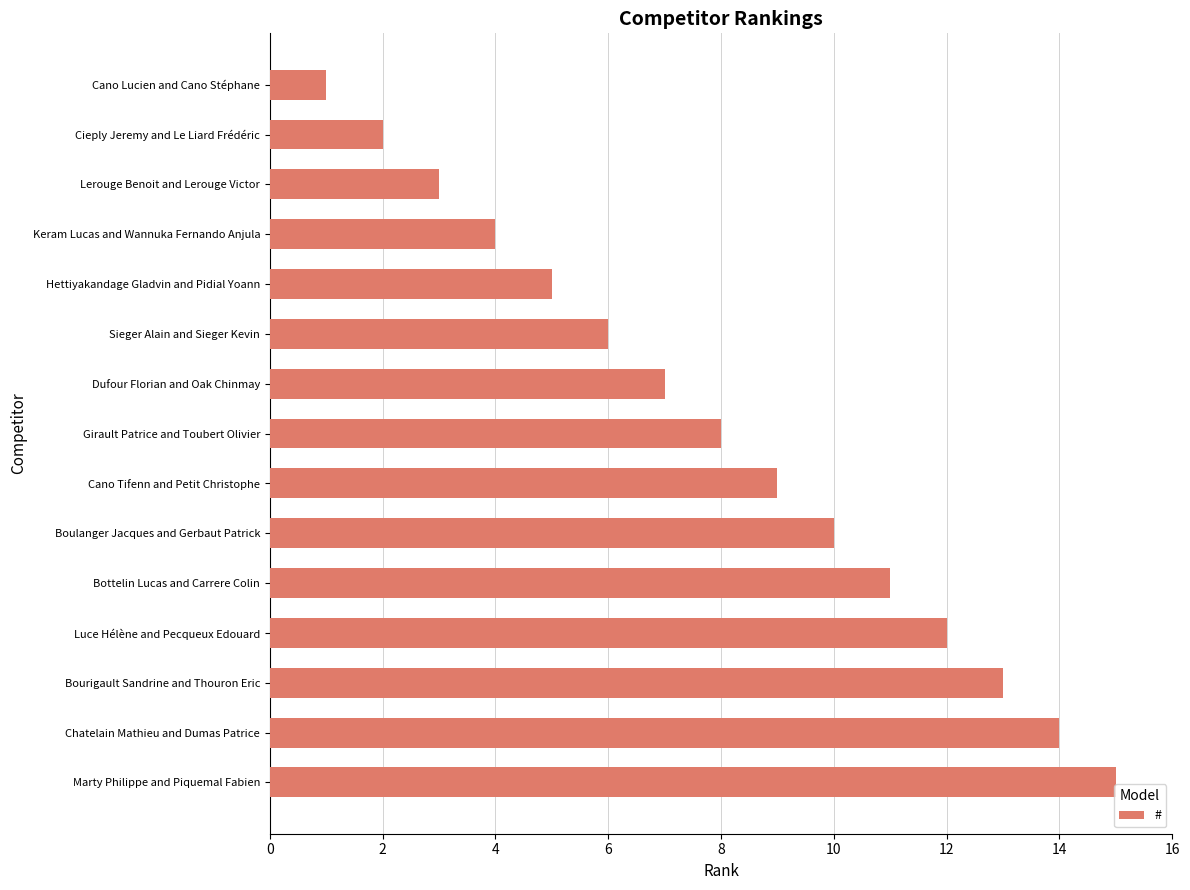

What is the difference between the second highest and minimum values?

13